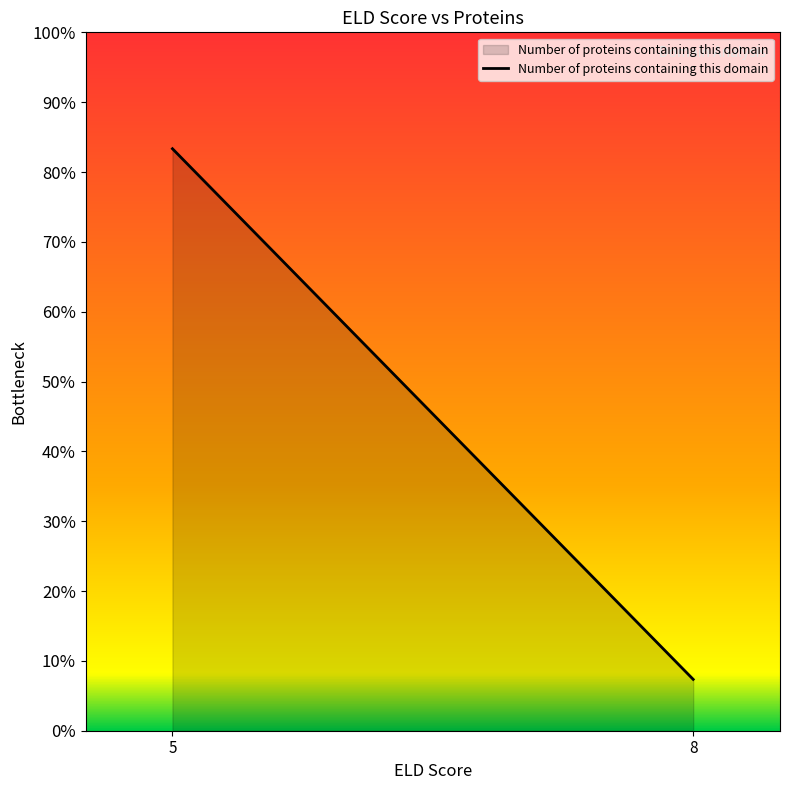

What is the change in value from 5 to 8?

-0.8